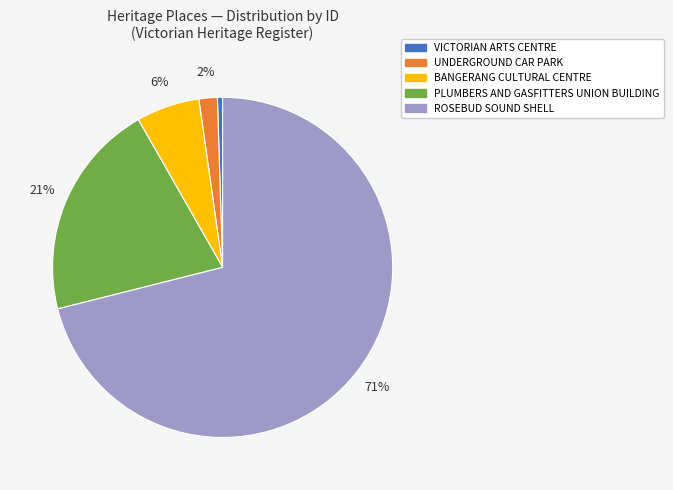

To the nearest percent, what is the average slice percentage?

20%